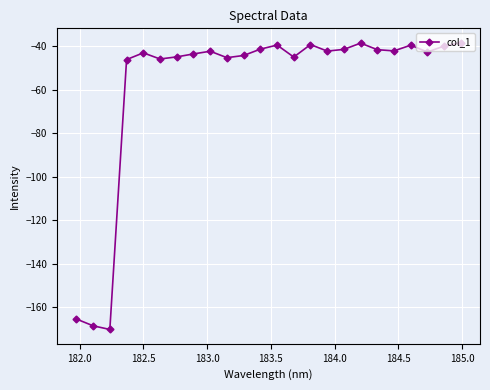

What is the value of the 17th point from the left?

-41.5